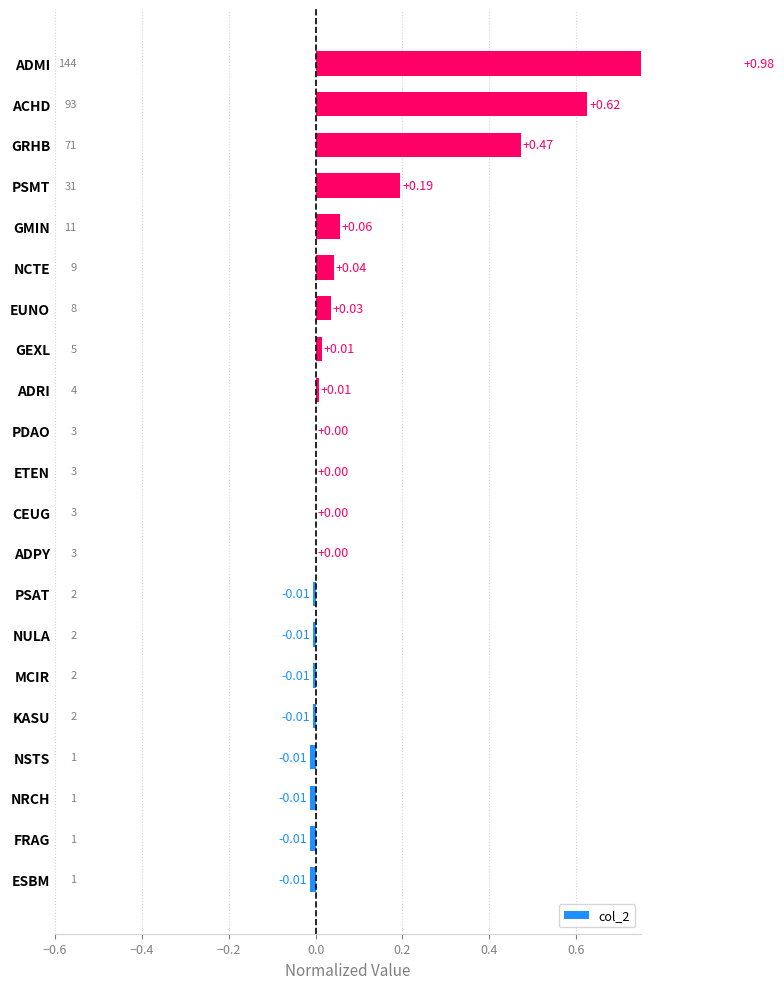

Does the chart contain stacked bars?

No